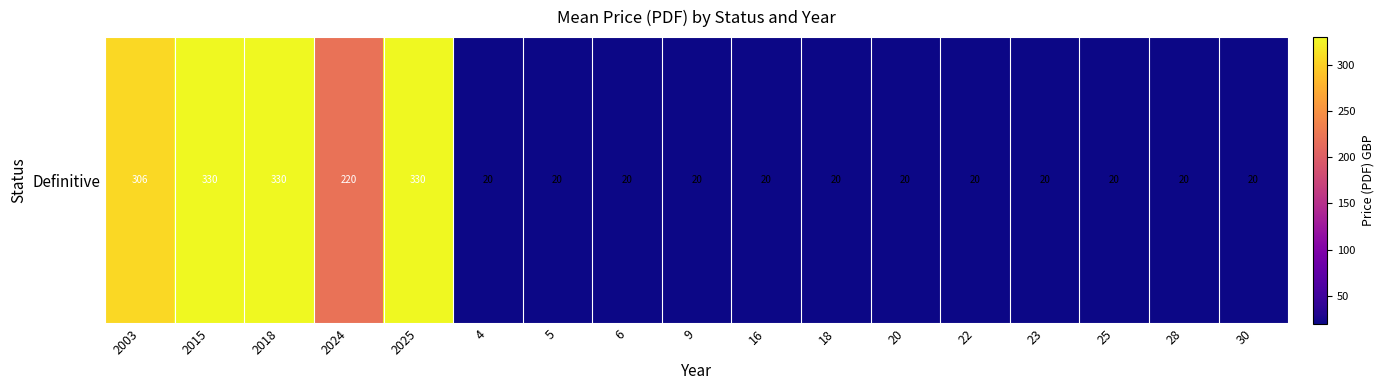

Rank the categories by value from lowest to highest.

4, 5, 6, 9, 16, 18, 20, 22, 23, 25, 28, 30, 2024, 2003, 2015, 2018, 2025